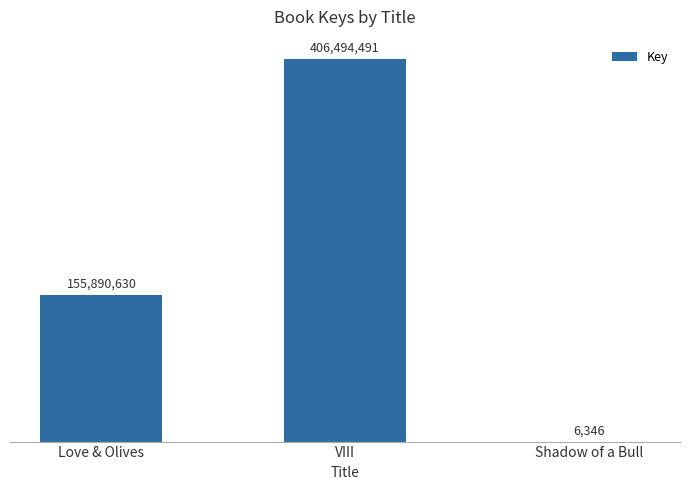

Where is the data nearest to the value 203250418?

Love & Olives